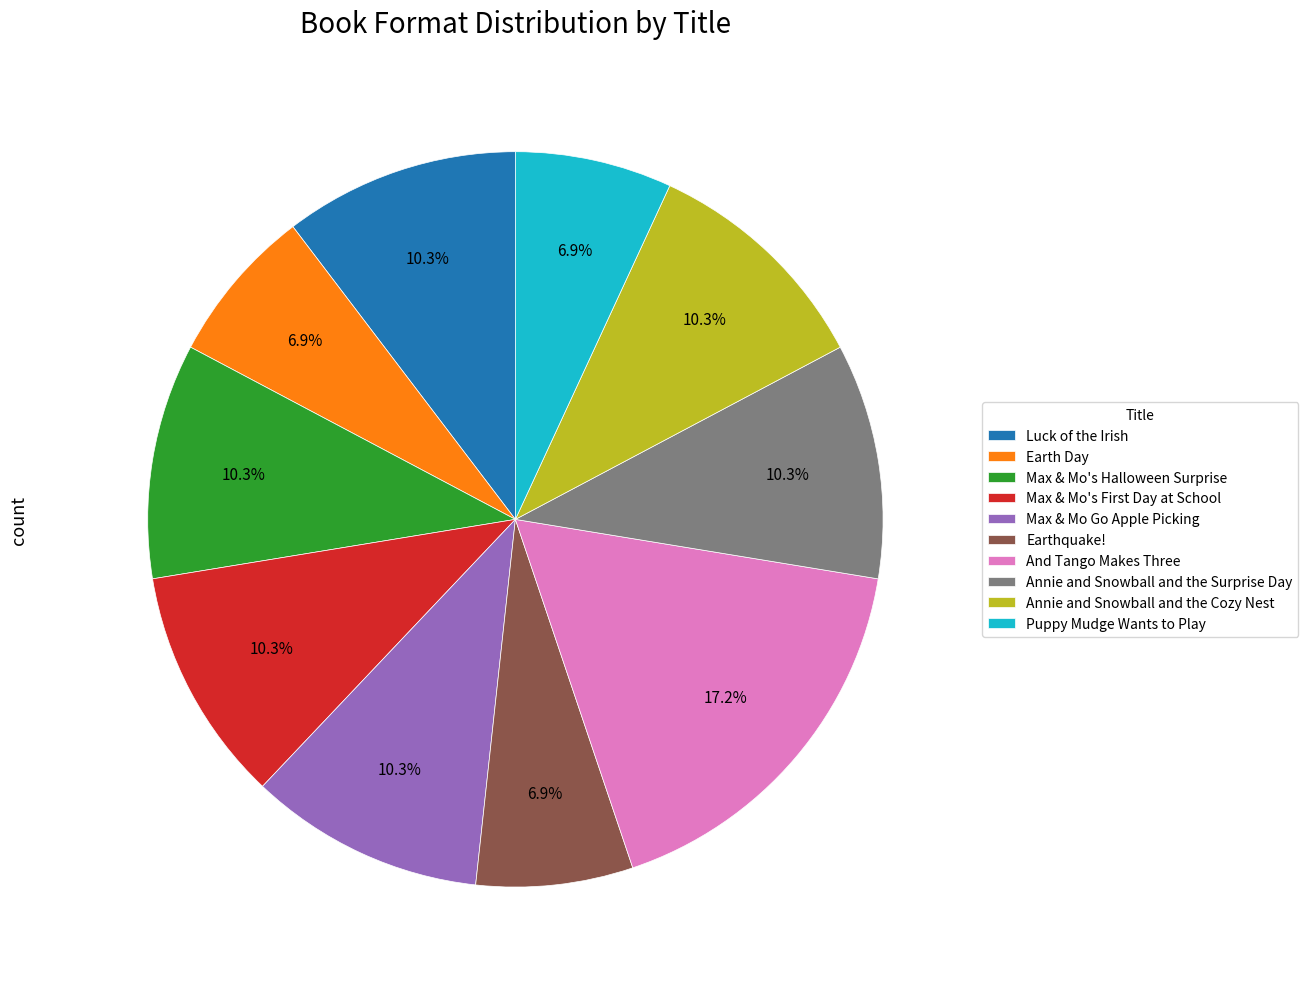

Which slice is the largest?

And Tango Makes Three